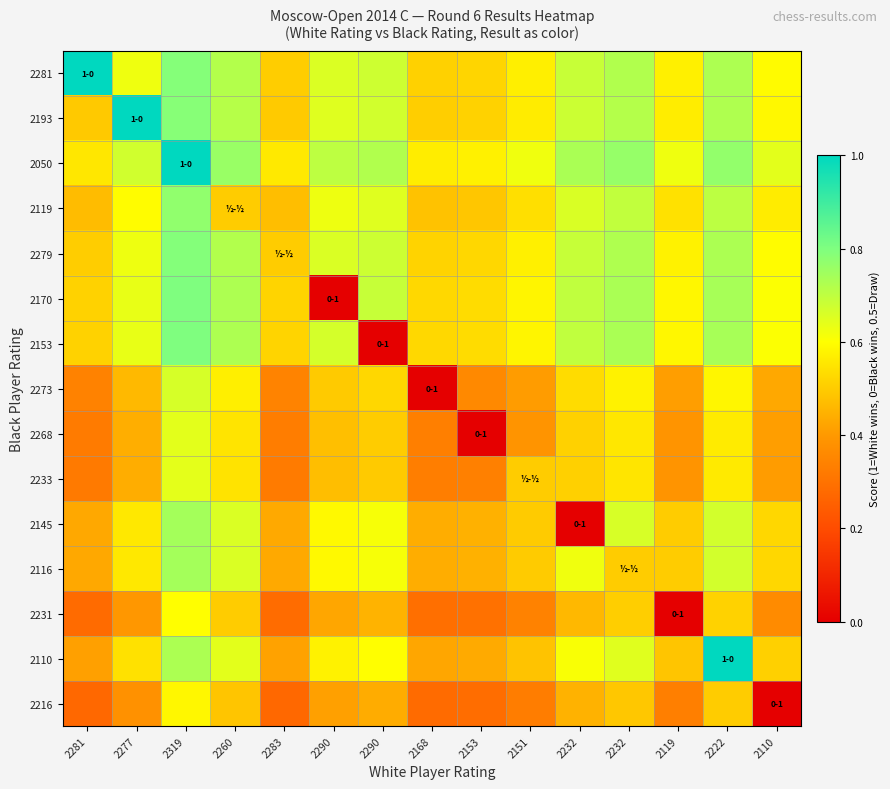

Which category has the lowest value across all series?

2290